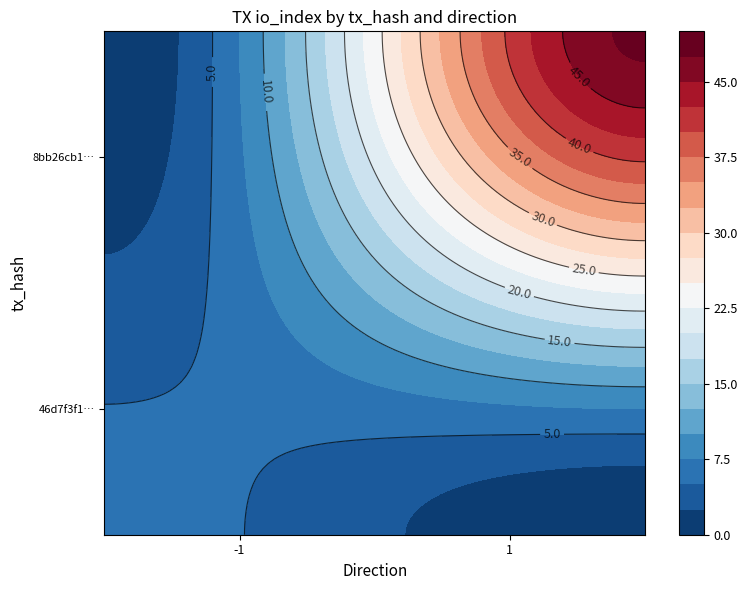

What is the sum of the 8bb26cb1e1864c8aac8507f7fd3f9c32bb90613 values at direction and io_index?

49